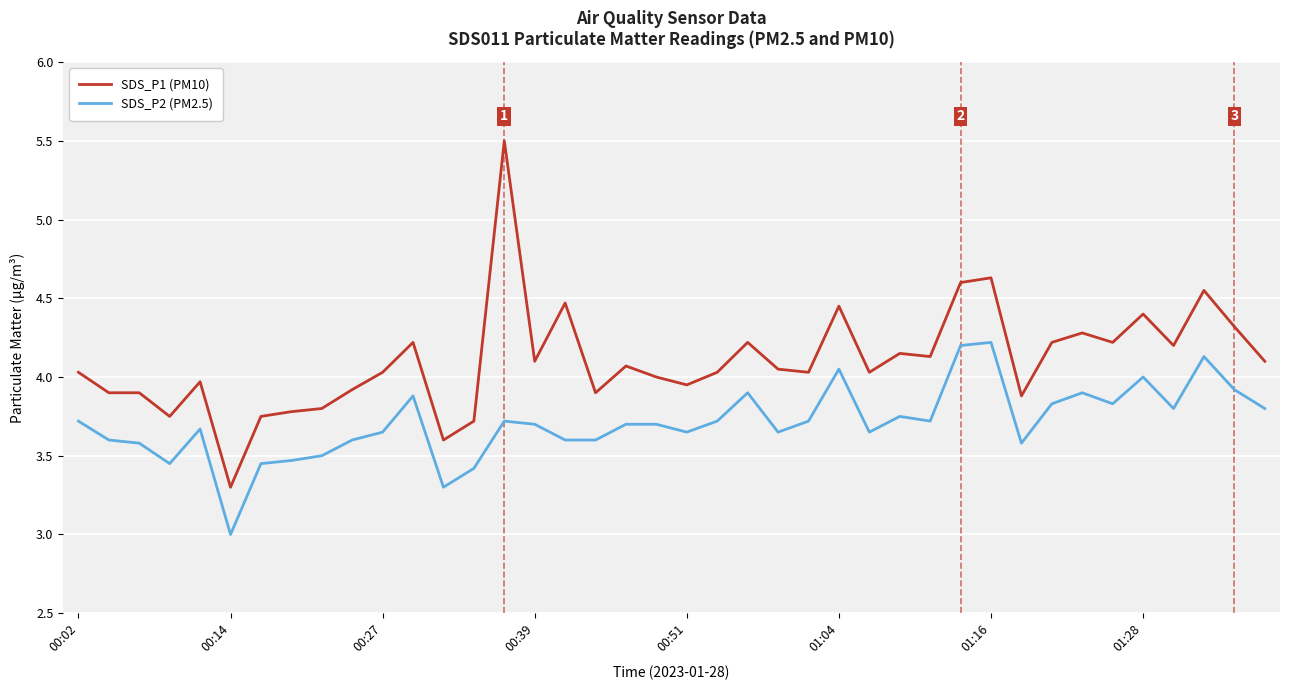

What is the greatest value displayed?

5.5